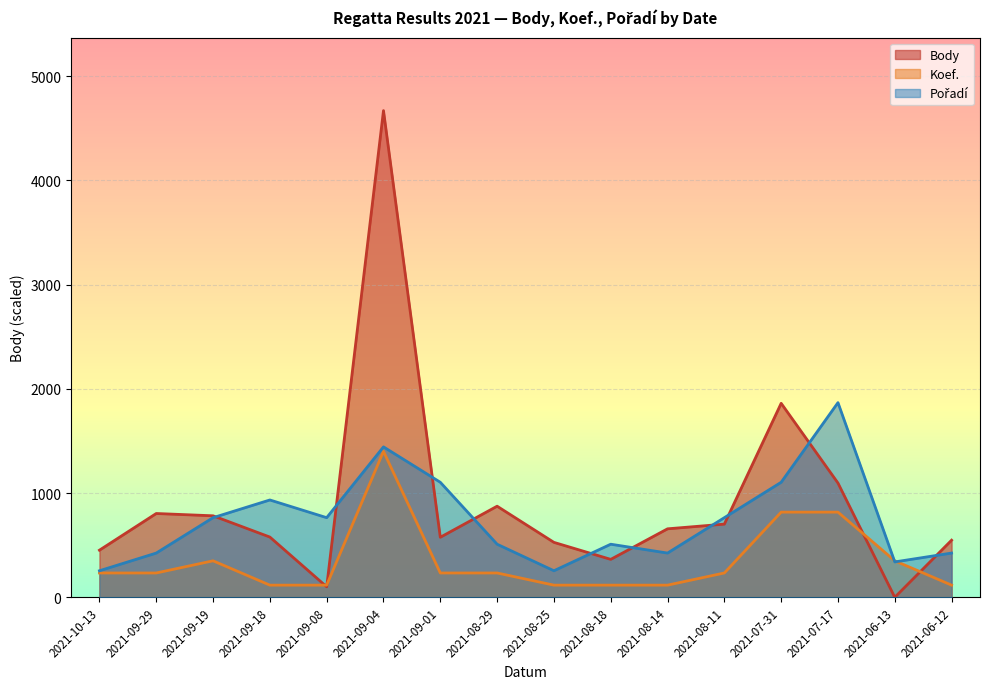

The value of Pořadí at 2021-09-19 is 764.0. True or false?

True